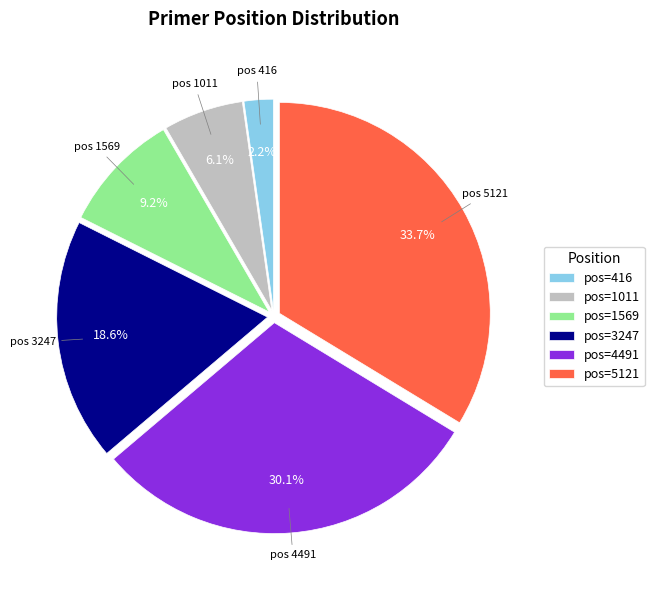

Rank the categories by value from highest to lowest.

pos=5121, pos=4491, pos=3247, pos=1569, pos=1011, pos=416